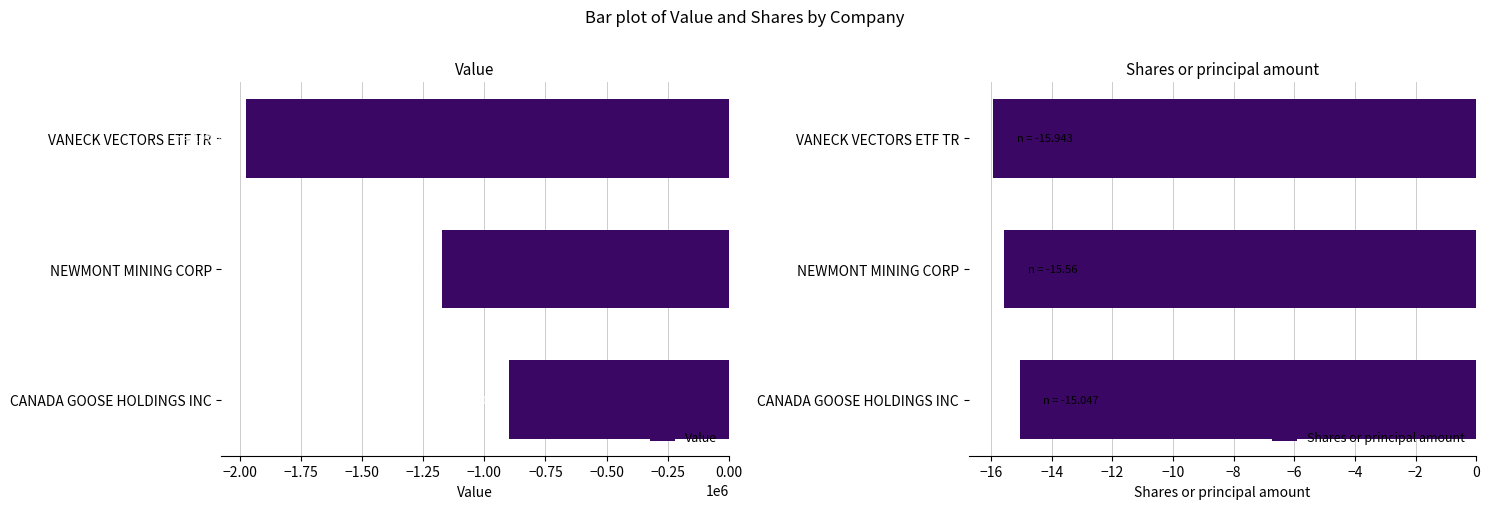

Is it true that Value equals -2081962 at NEWMONT MINING CORP?

False